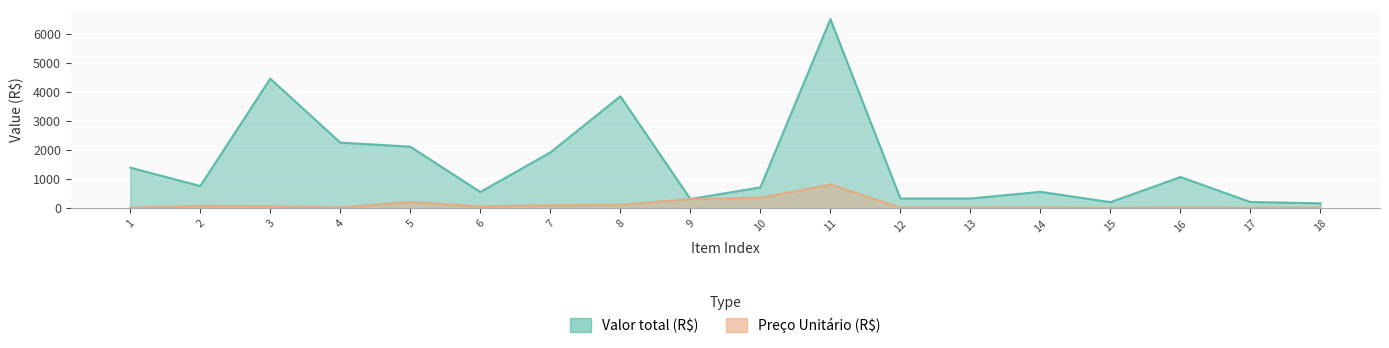

How many lines are shown in the chart?

2